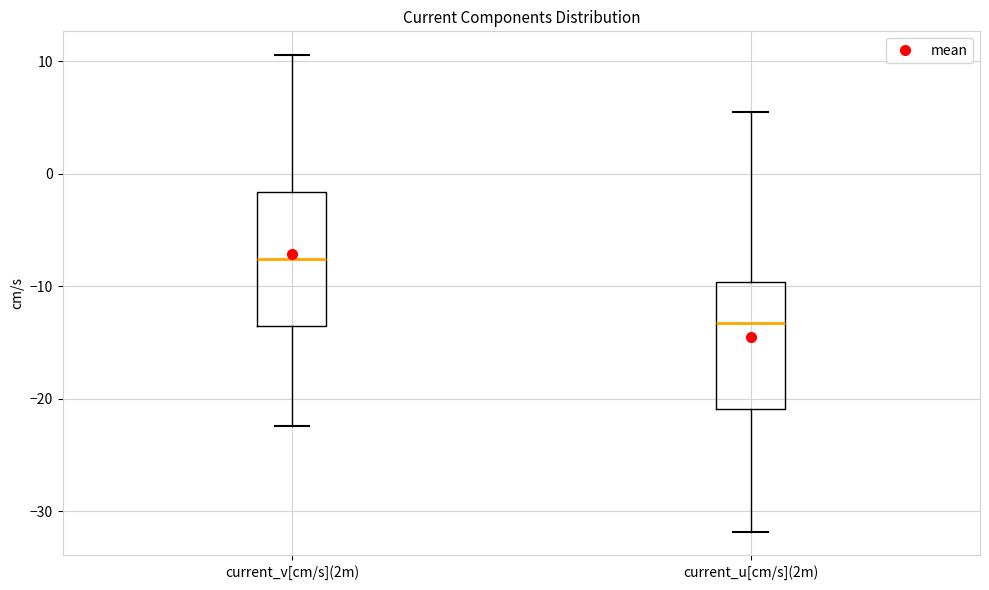

Which box has the highest median line?

current_v[cm/s](2m)